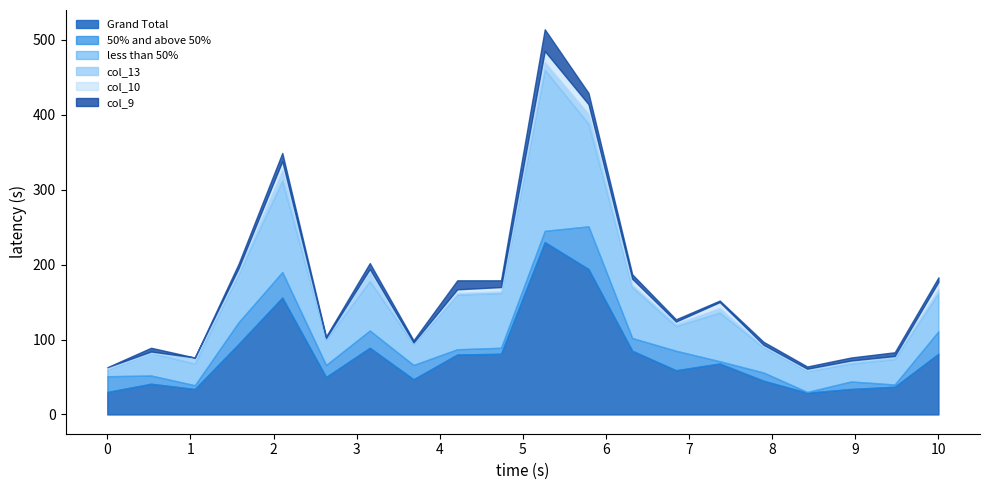

How many positive values does the col_10 series have?

19